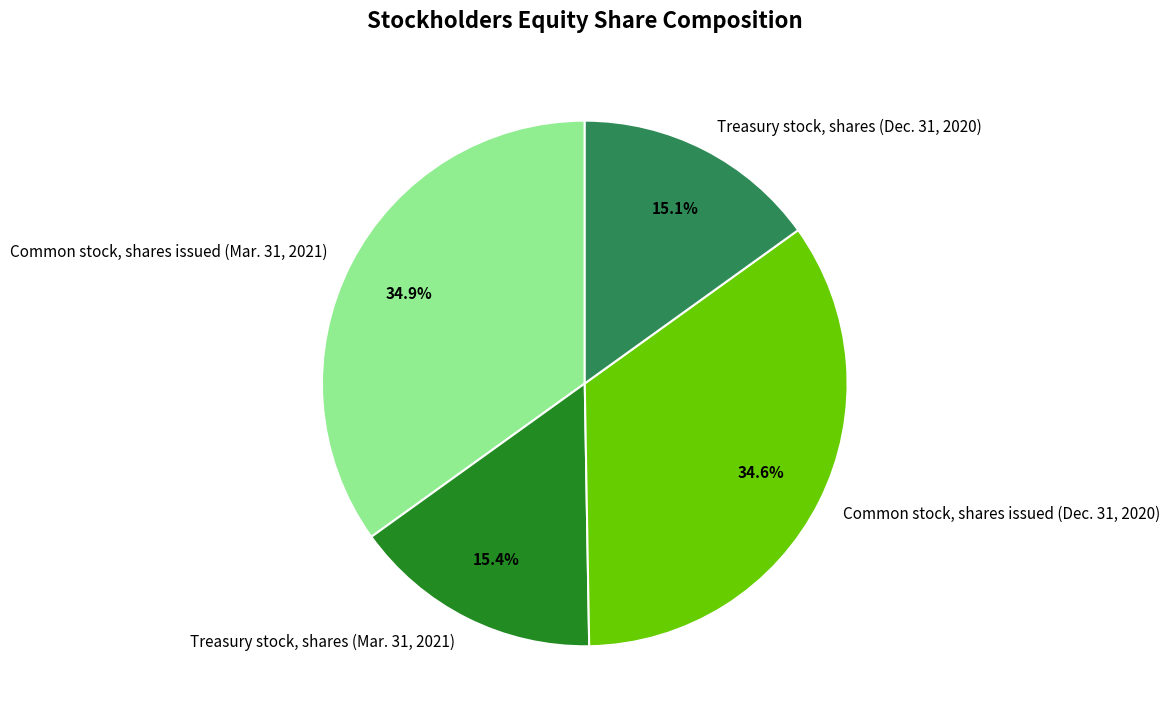

Is it true that Common stock, shares issued (Mar. 31, 2021) is 29% of the pie?

False